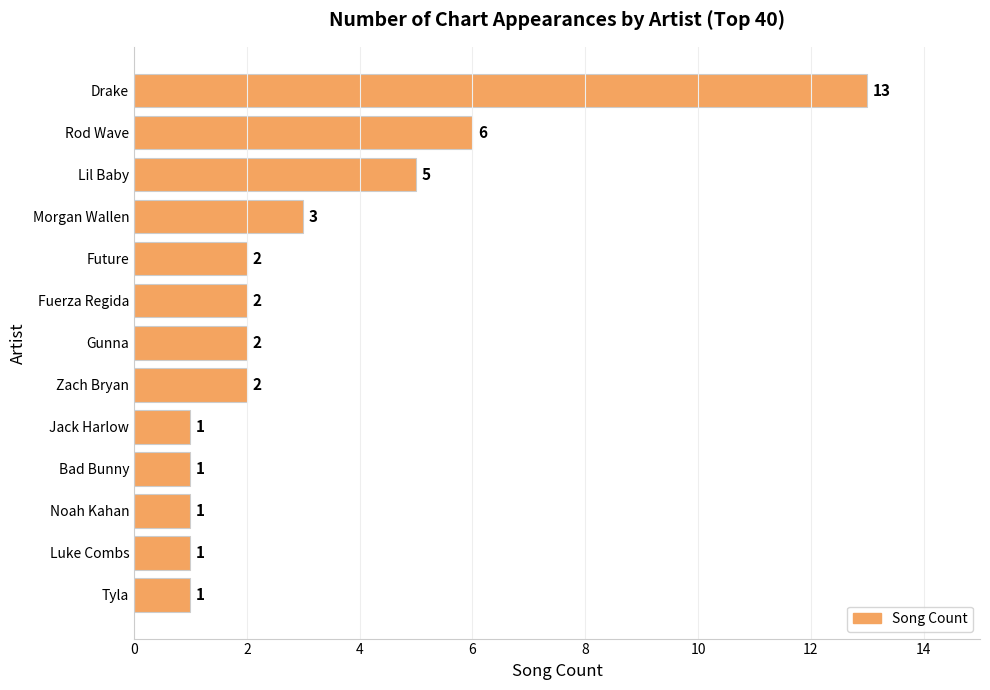

What is the difference between the second highest and minimum values?

5